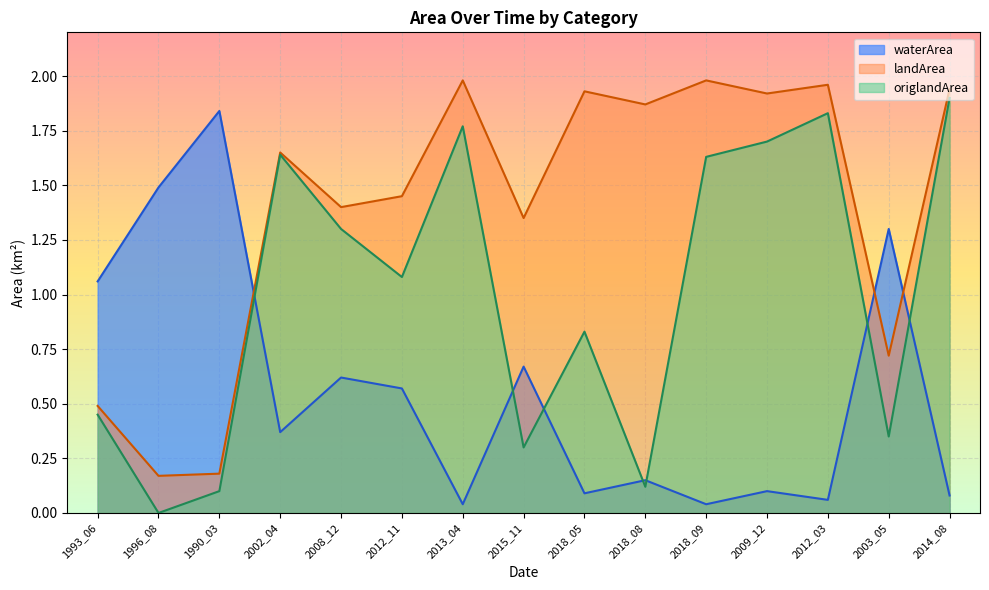

How many intersections are there between origlandArea and waterArea?

7